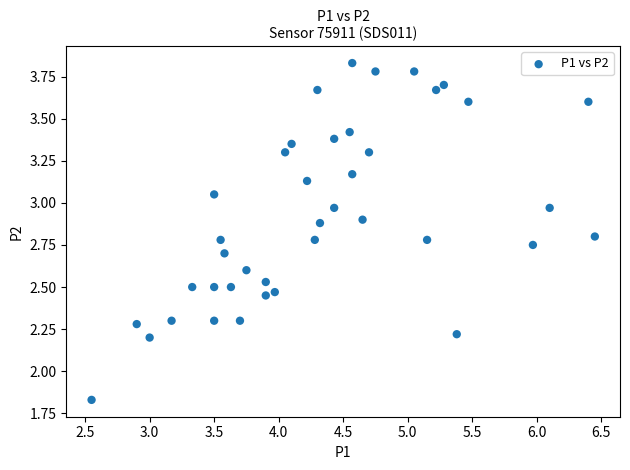

What is the range of Y values (max minus min)?

2.0